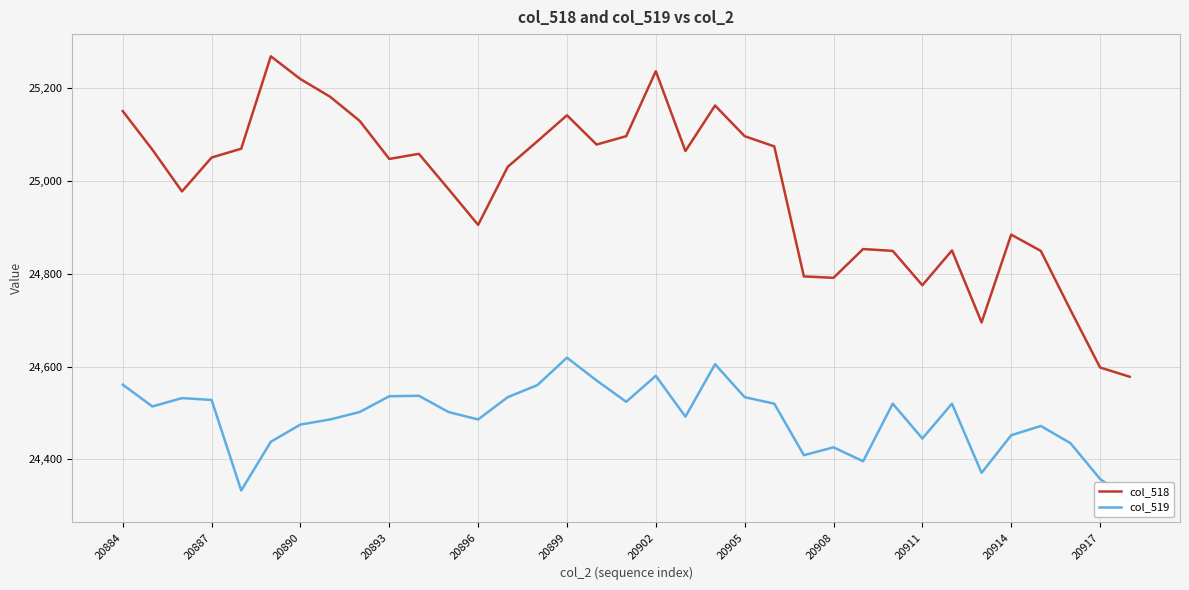

What is the highest value of the col_518 series?

25268